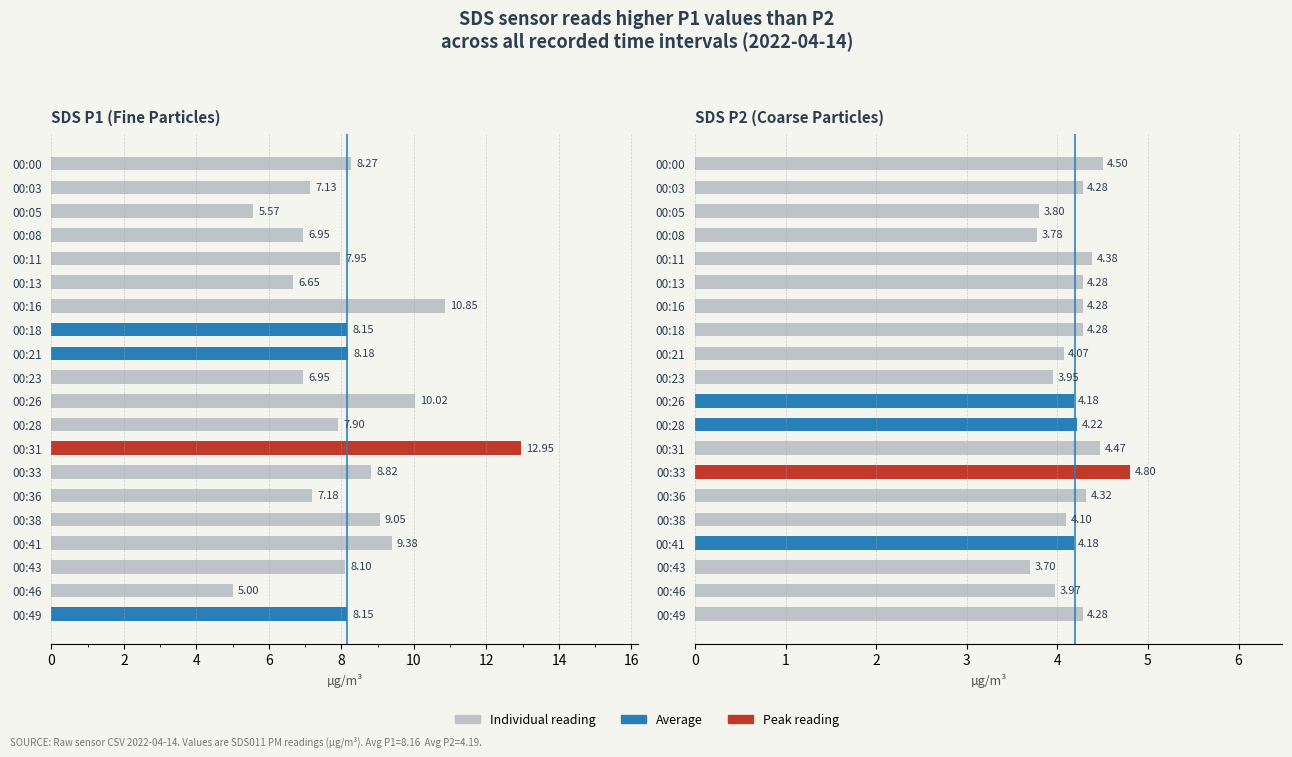

Is the value of SDS_P2 at 00:18 greater than the value of SDS_P1 at 00:21?

No